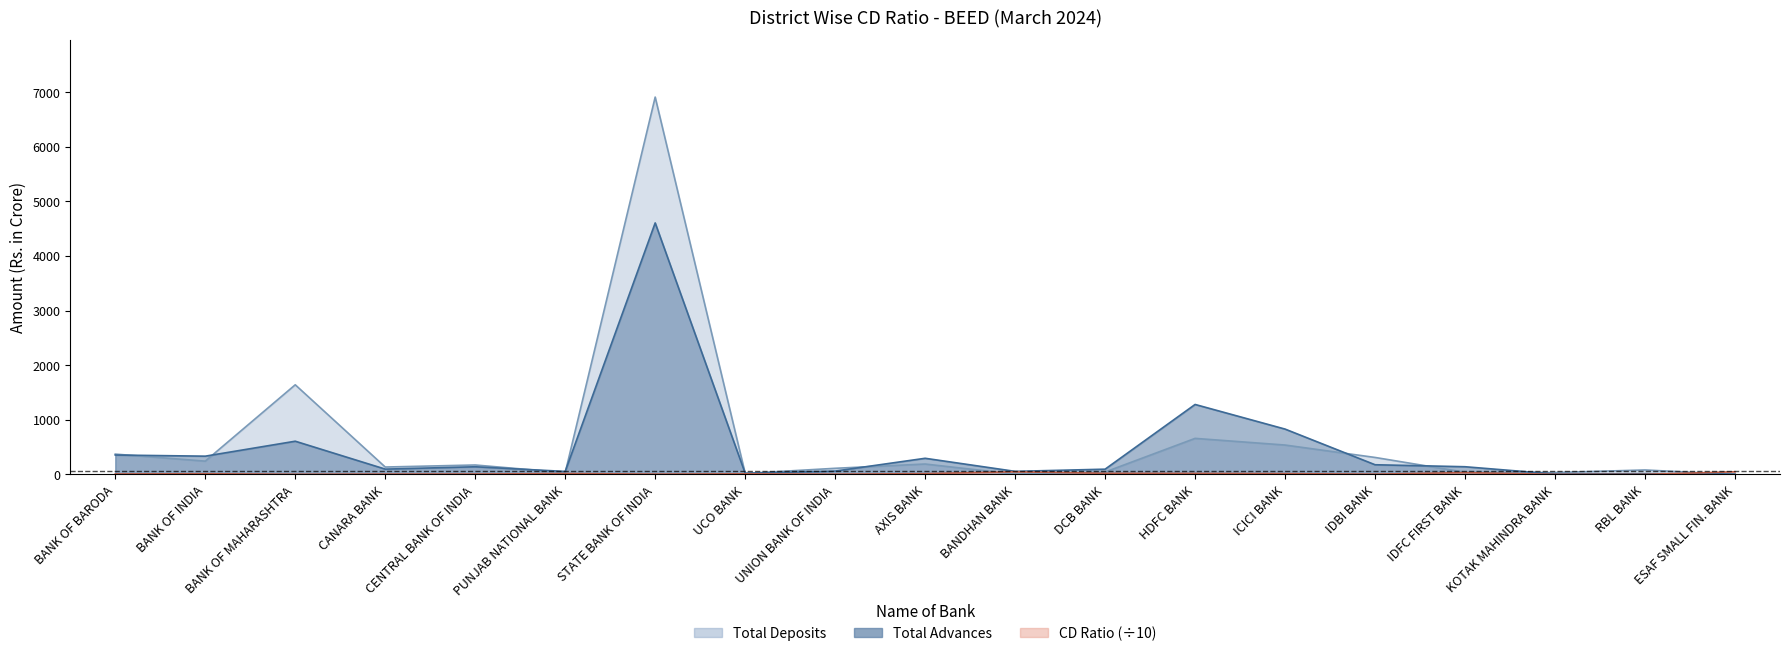

What is the maximum value for Total Advances?

4605.4